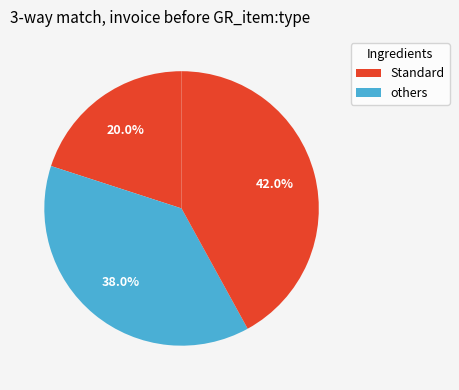

How many slices are in this pie chart?

3